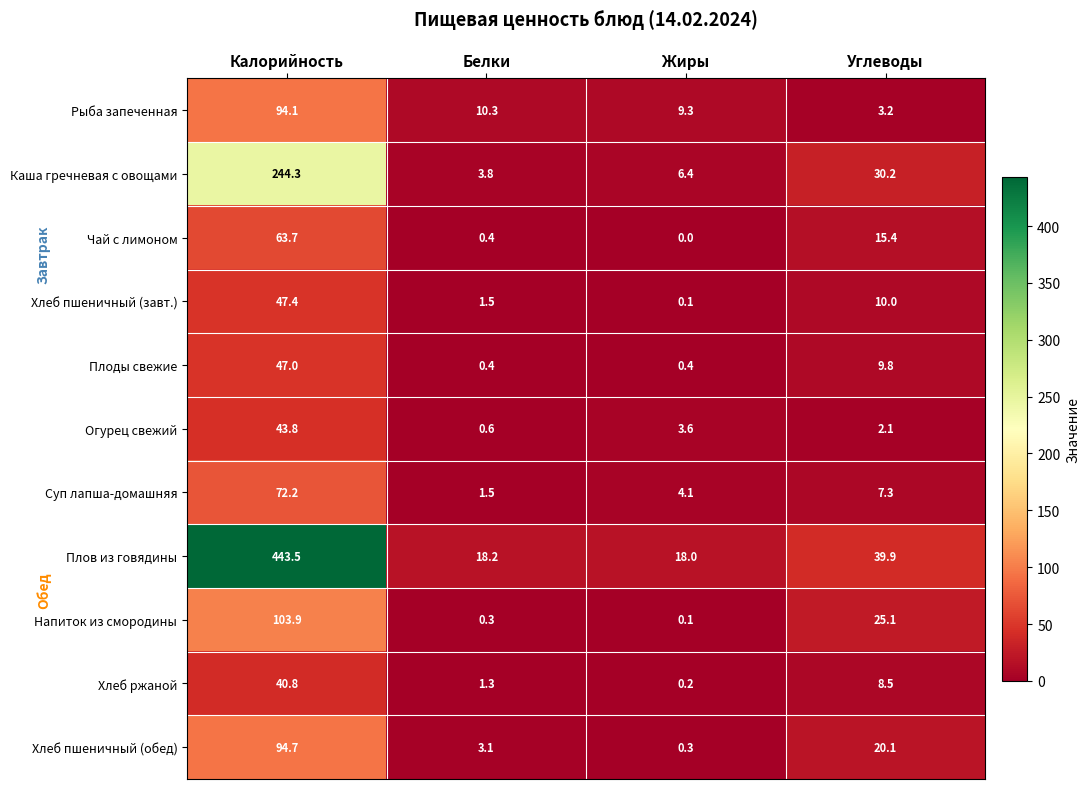

Rank the categories by Рыба запеченная value from highest to lowest.

Калорийность, Белки, Жиры, Углеводы